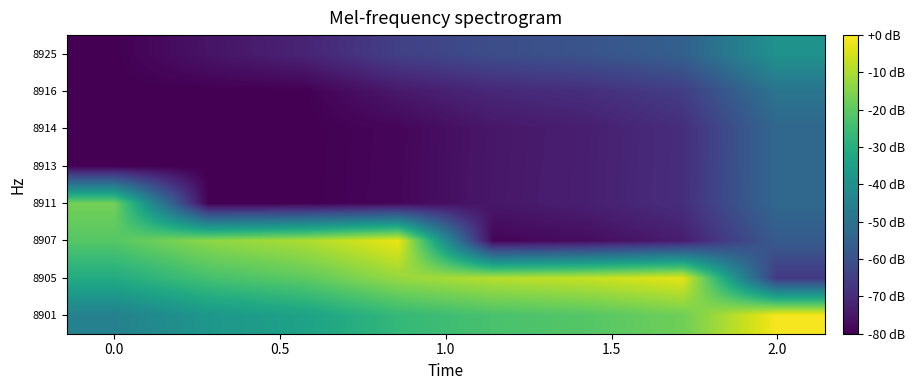

What is the maximum value shown in the chart?

-1.0